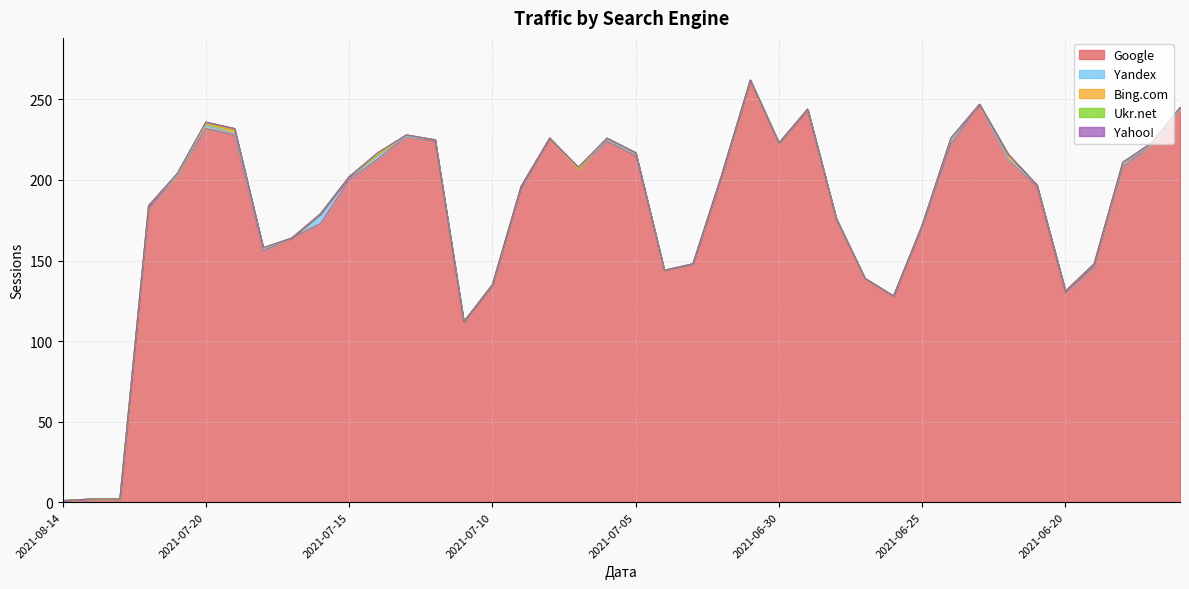

What is the difference between the highest and lowest values at 2021-06-24?

222